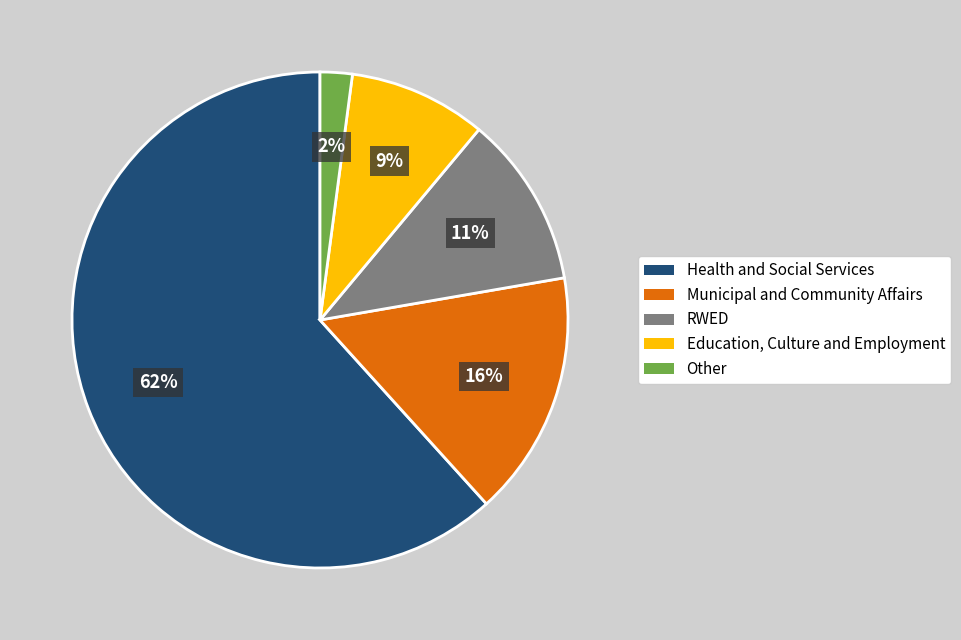

Is there a majority slice in this chart?

Yes